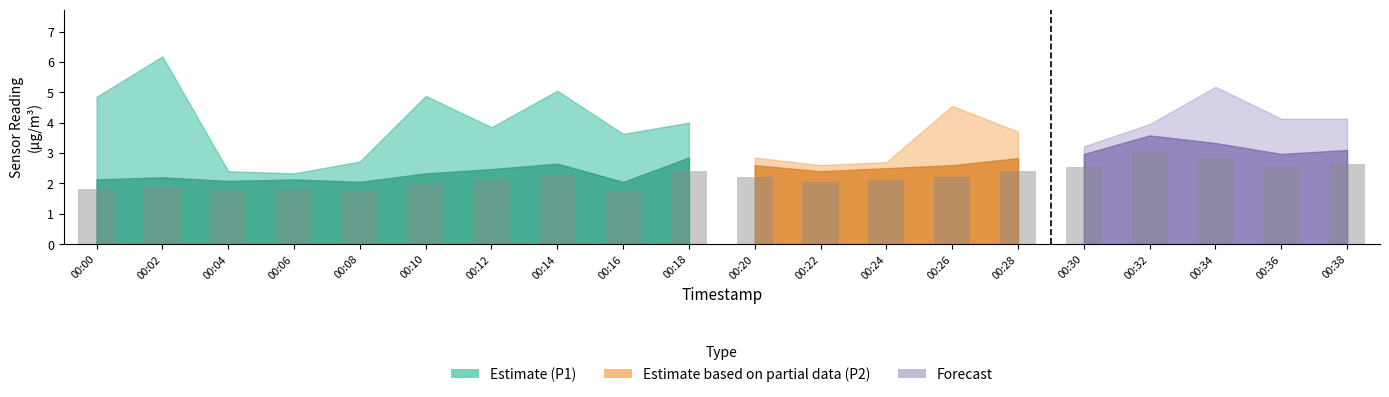

The value of P2 at 00:38 is 1.6. True or false?

False